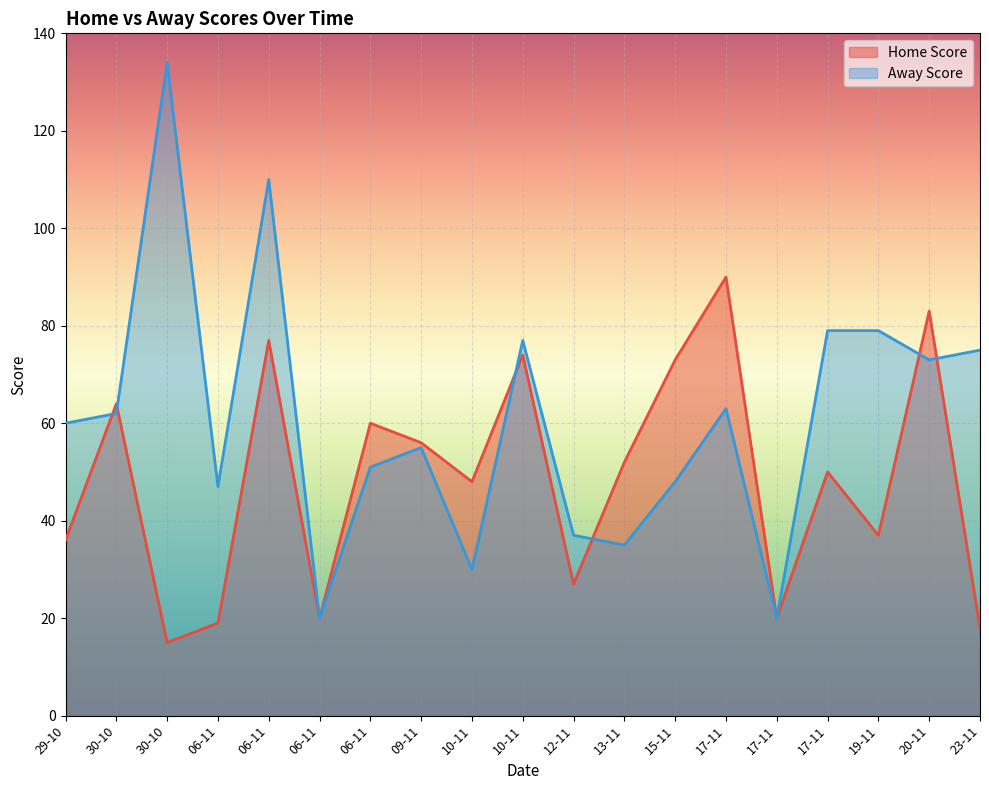

Where does the Away Score series first go above 60?

30-10